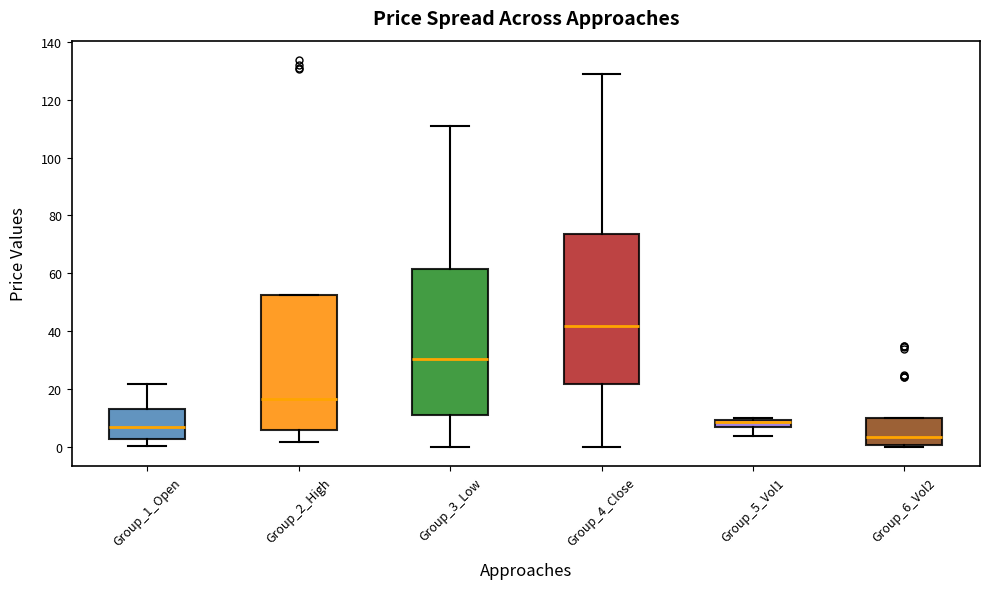

Where is the upper edge of the box for Group_5_Vol1 on the y-axis? The values are not printed on the chart, so give them approximately, as read against the axis.

10